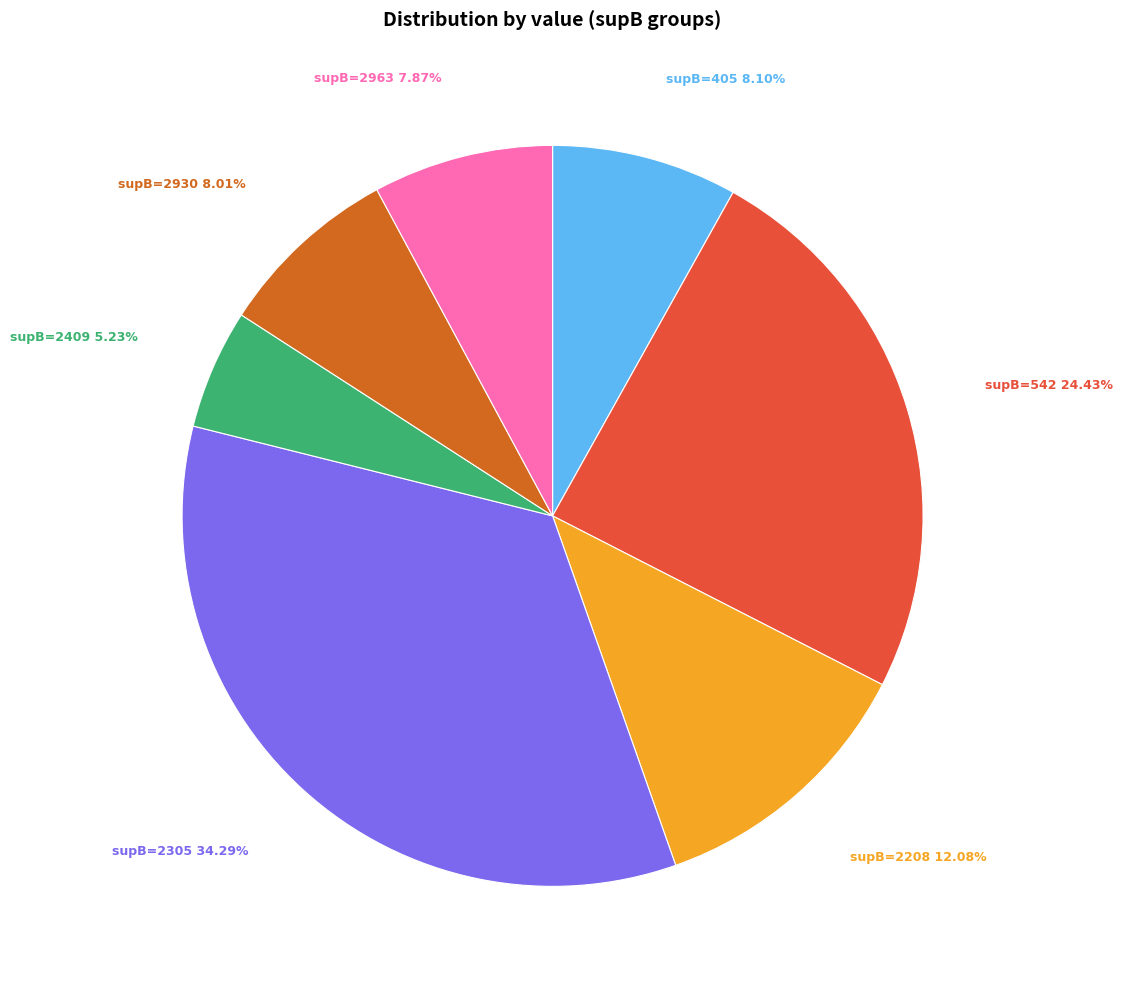

Is there any slice that represents more than half of the pie?

No